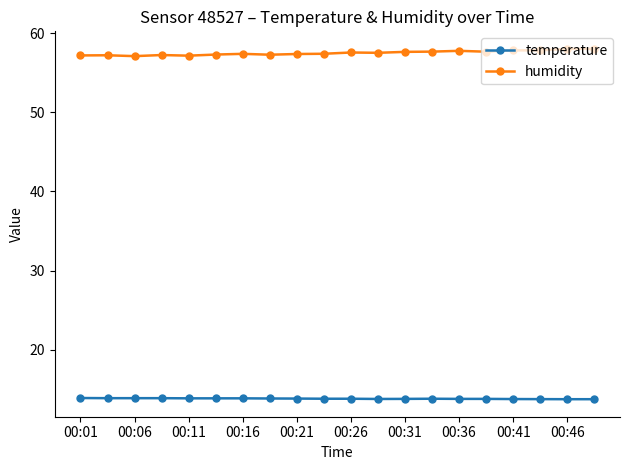

What is the value of the humidity point at the 19th from the left?

58.0